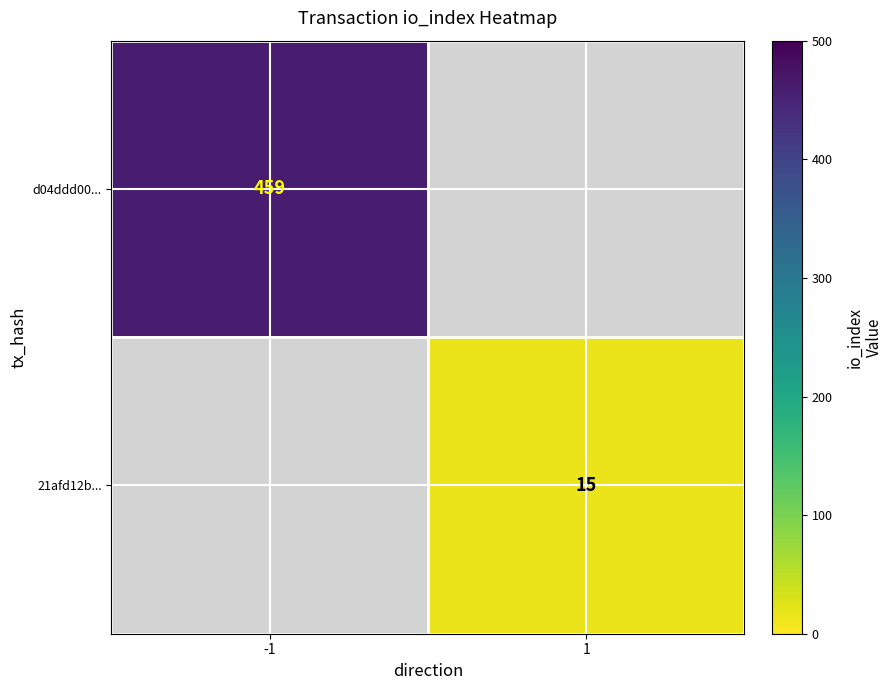

The value of 21afd12b... at 1 is 15. True or false?

True